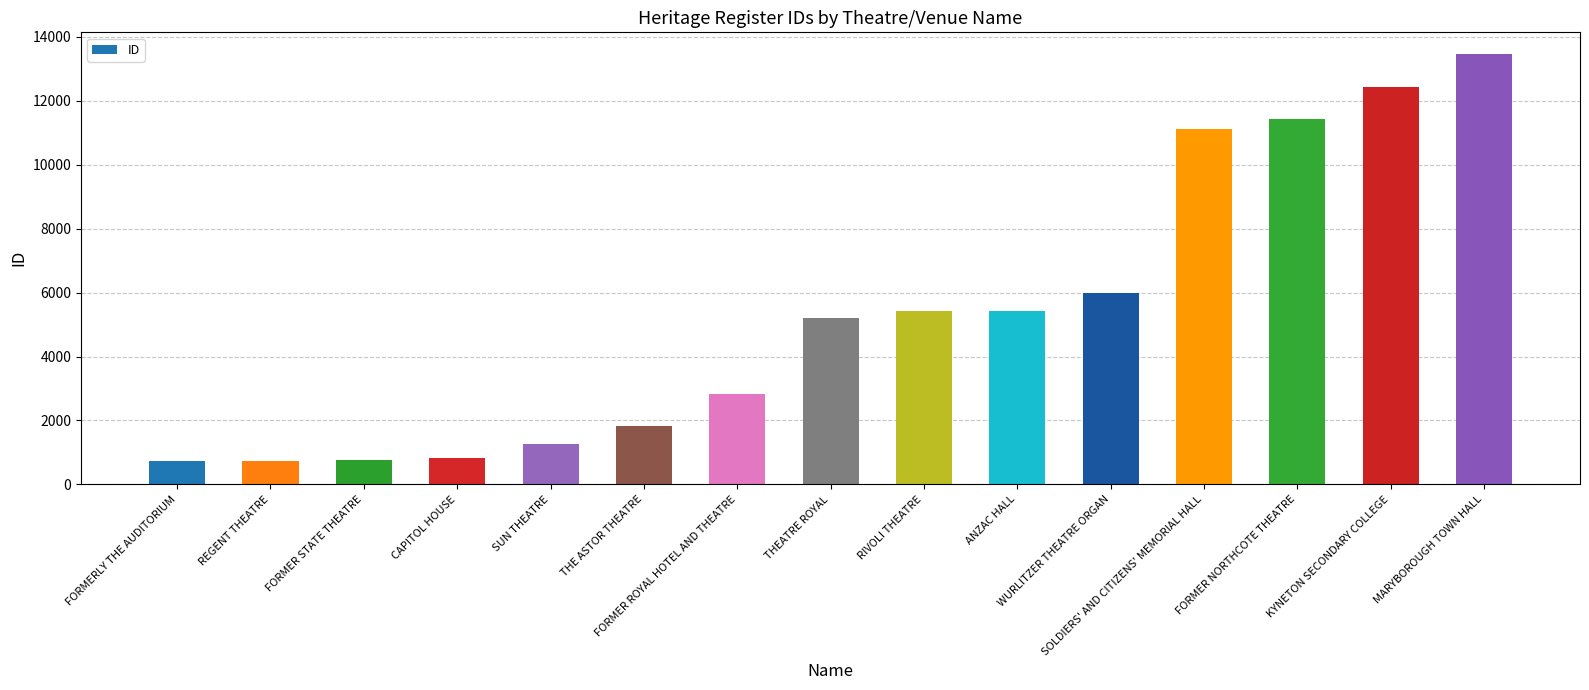

What is the label of the 3rd bar from the right?

FORMER NORTHCOTE THEATRE